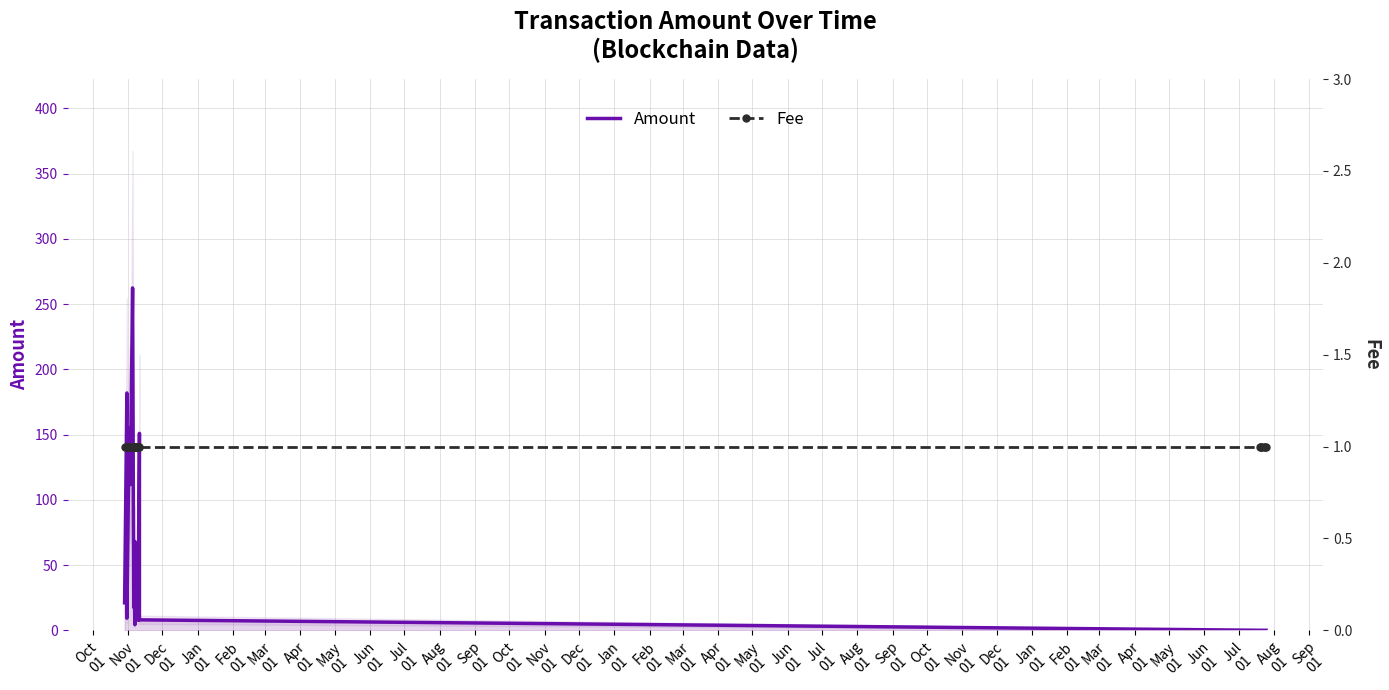

What is the sum of all Fee values?

23.0